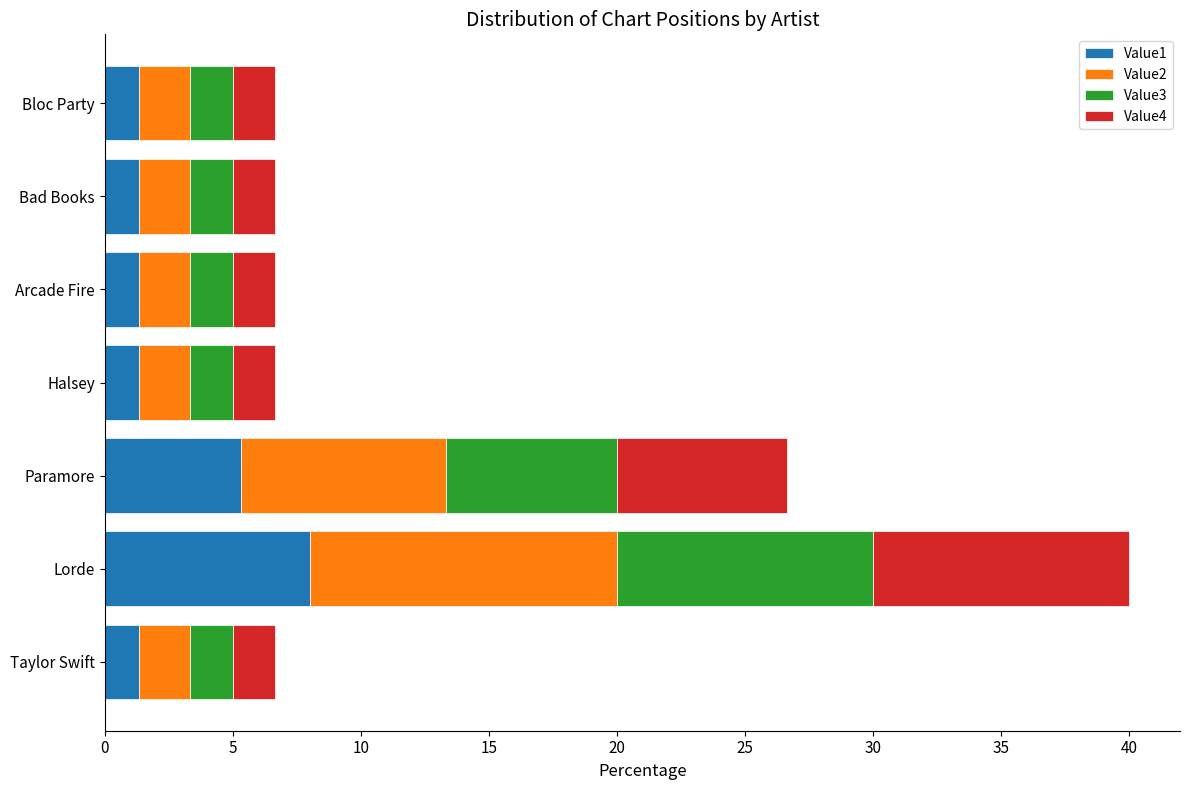

True or false: Value1 has a value of 5.3 at Paramore.

True